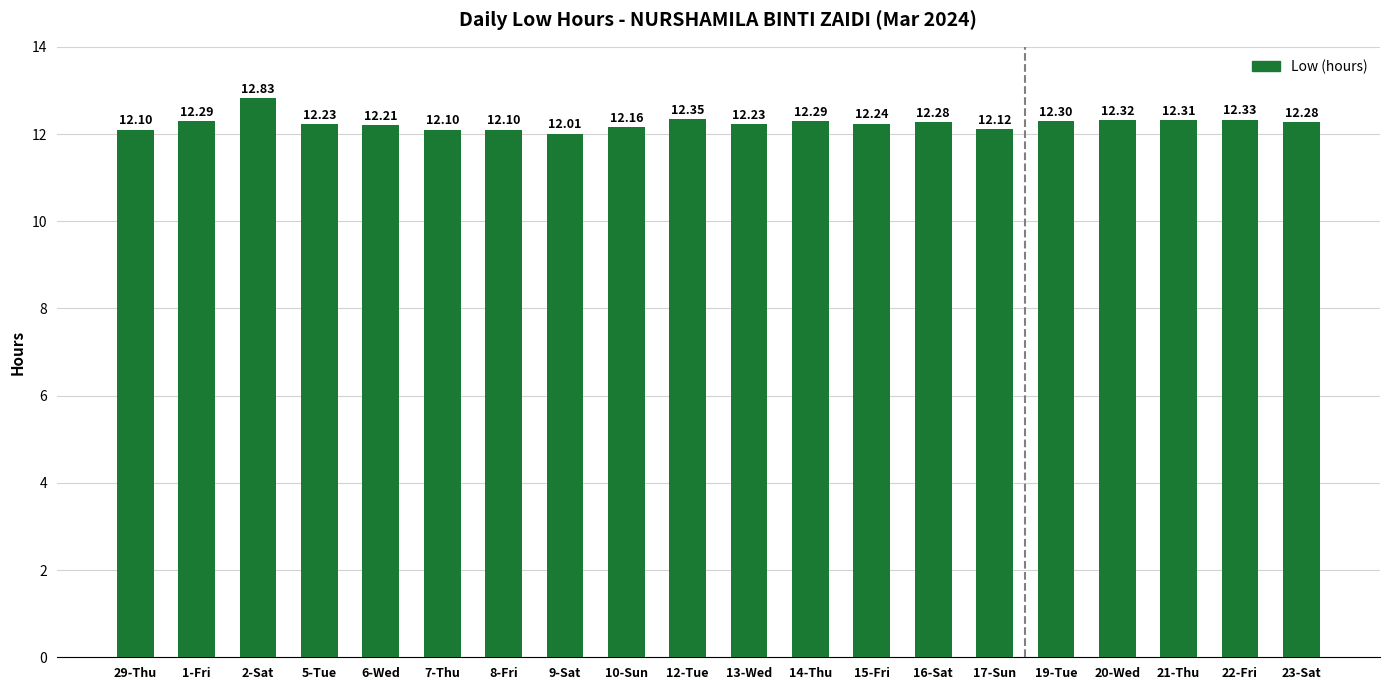

What is the difference between the second highest and minimum values?

0.3